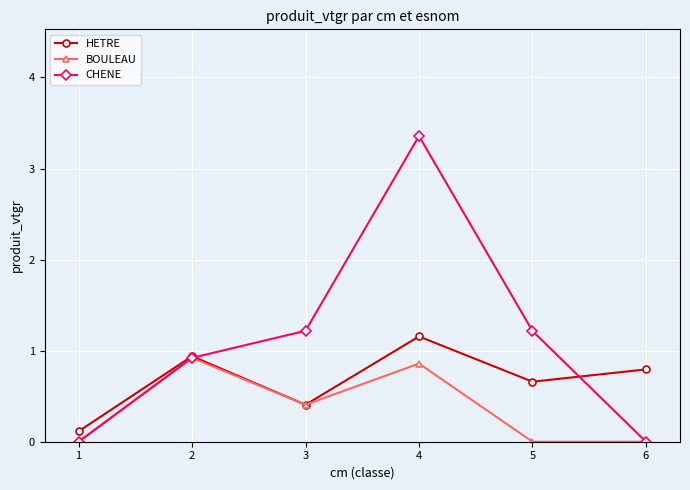

At which category is the sum across all series the highest?

4